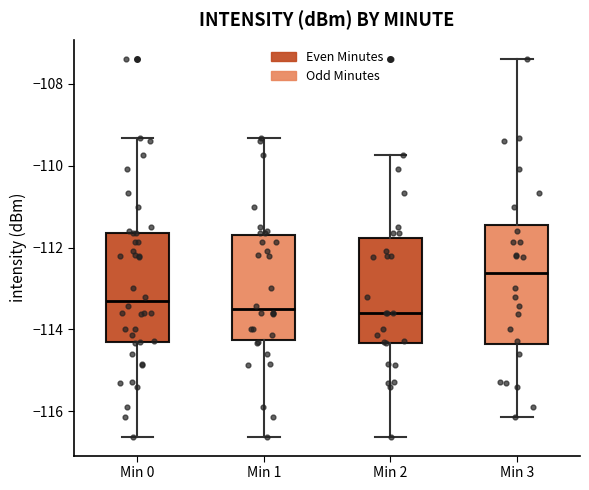

Which box is the tallest, from its lower edge to its upper edge?

Min 3